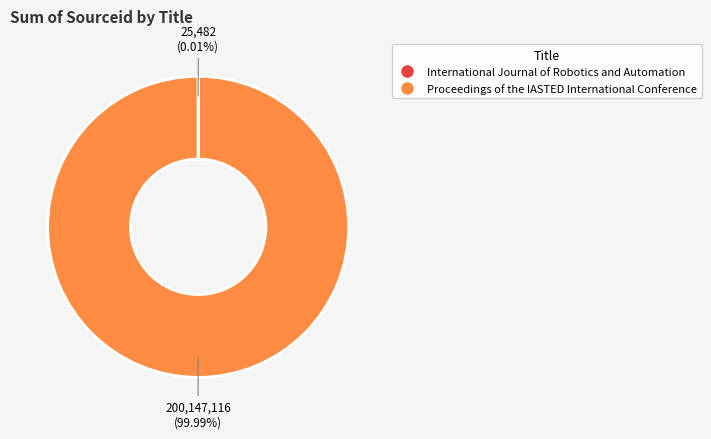

Which category has the biggest portion of the pie?

Proceedings of the IASTED International Conference